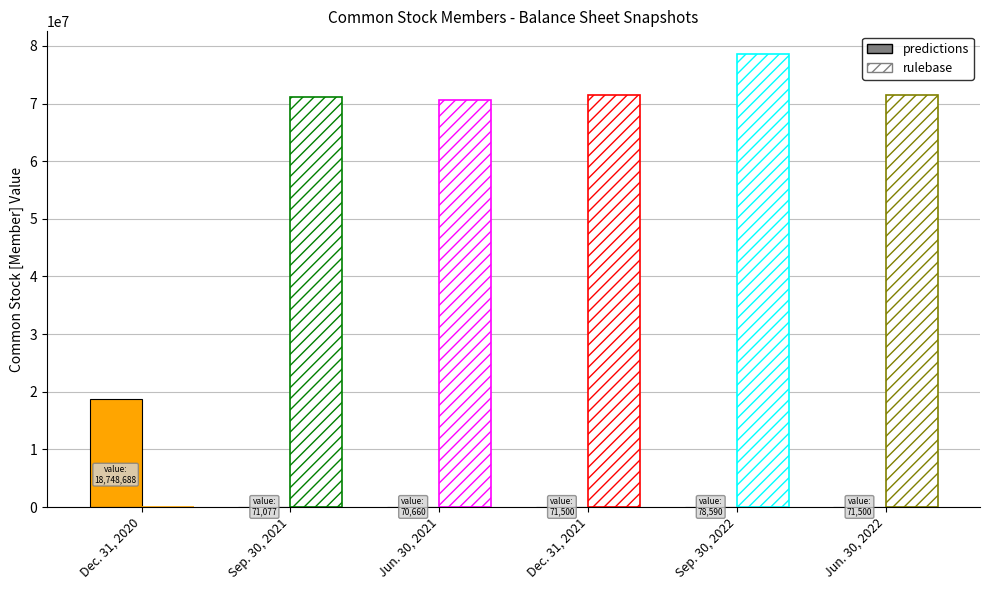

Between Jun. 30, 2021 and Dec. 31, 2020, which is larger?

Dec. 31, 2020